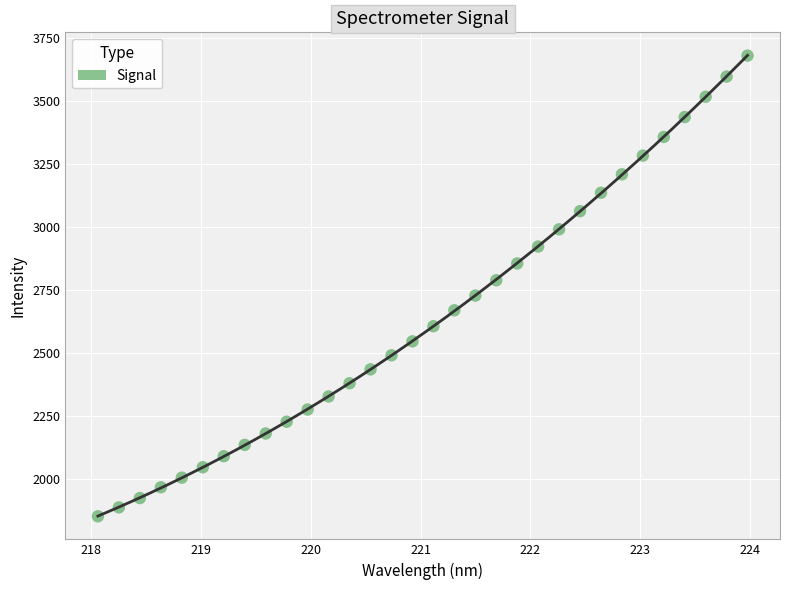

What is the range of X values (max minus min)?

5.9